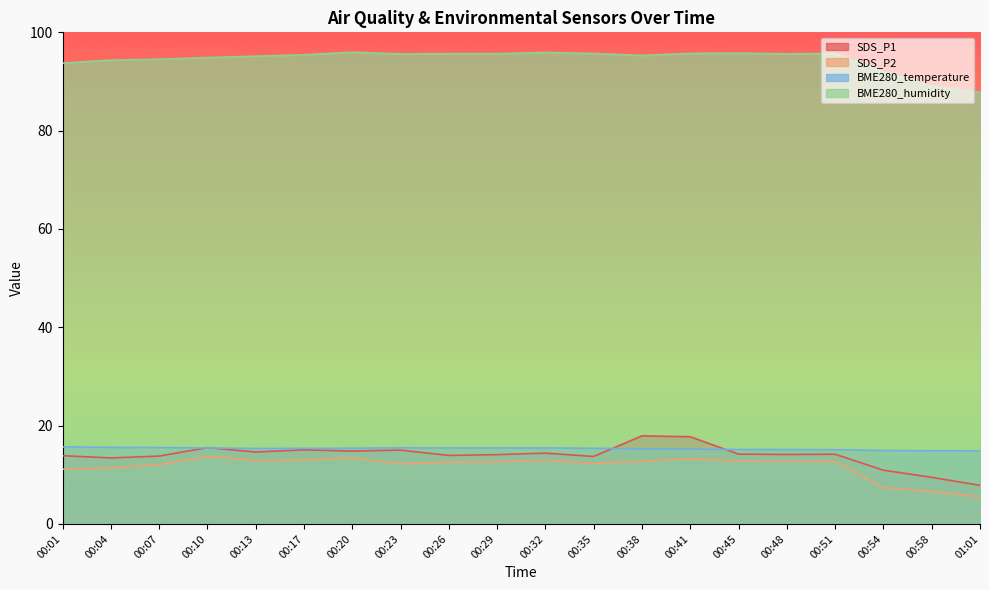

At which category is the sum across all series the highest?

00:41